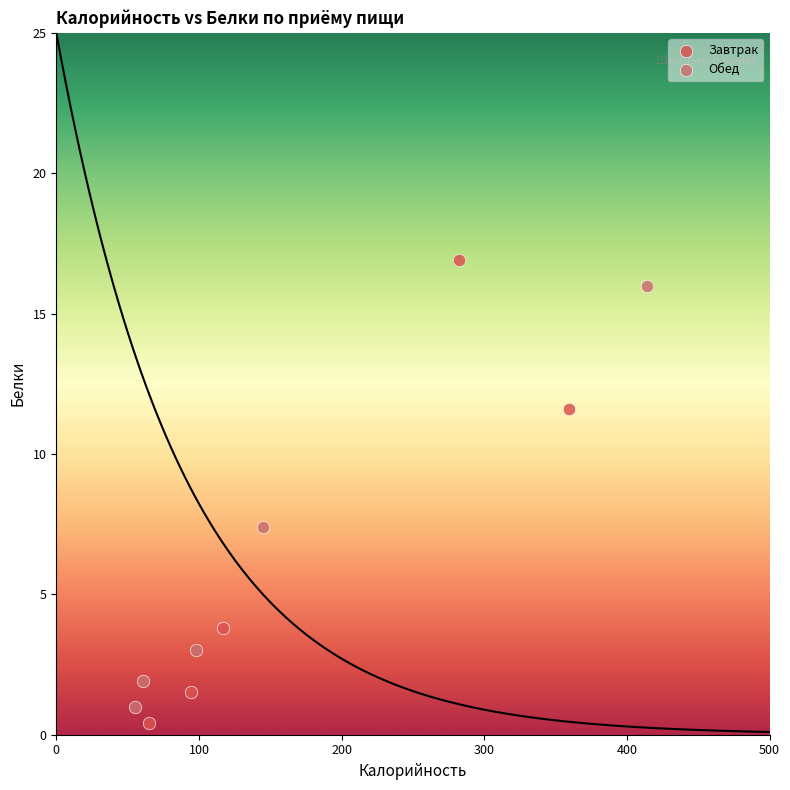

What are all the series names shown in the legend?

Завтрак, Обед